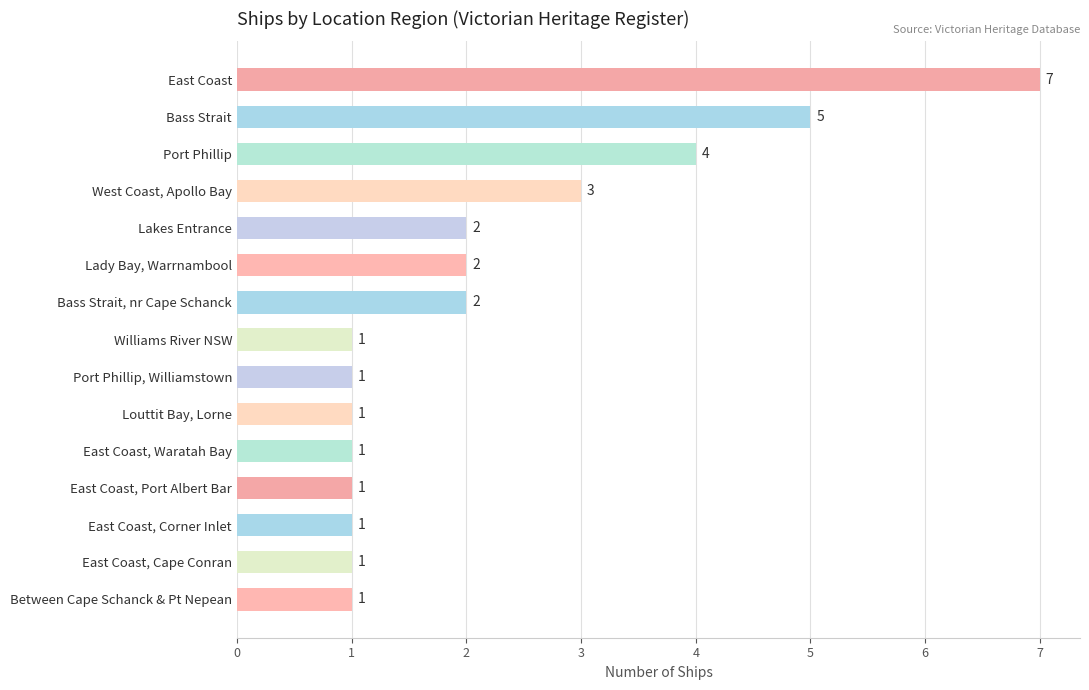

Reading top to bottom, extract all data points from this chart.

East Coast=7	Bass Strait=5	Port Phillip=4	West Coast, Apollo Bay=3	Lakes Entrance=2	Lady Bay, Warrnambool=2	Bass Strait, nr Cape Schanck=2	Williams River NSW=1	Port Phillip, Williamstown=1	Louttit Bay, Lorne=1	East Coast, Waratah Bay=1	East Coast, Port Albert Bar=1	East Coast, Corner Inlet=1	East Coast, Cape Conran=1	Between Cape Schanck & Pt Nepean=1